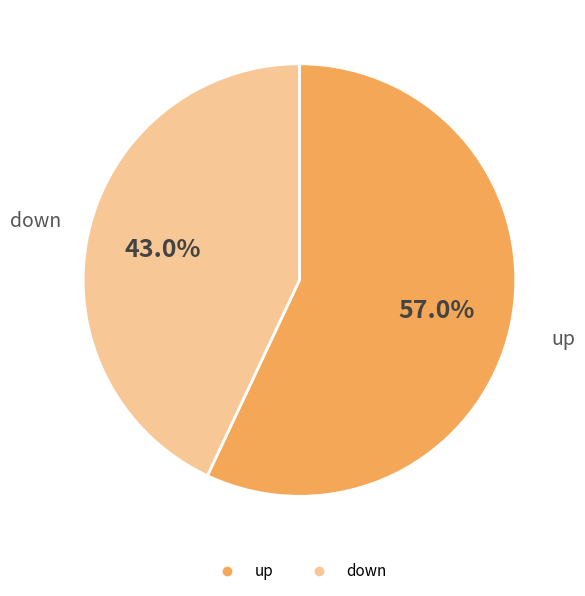

Which has a higher value, up or down?

up